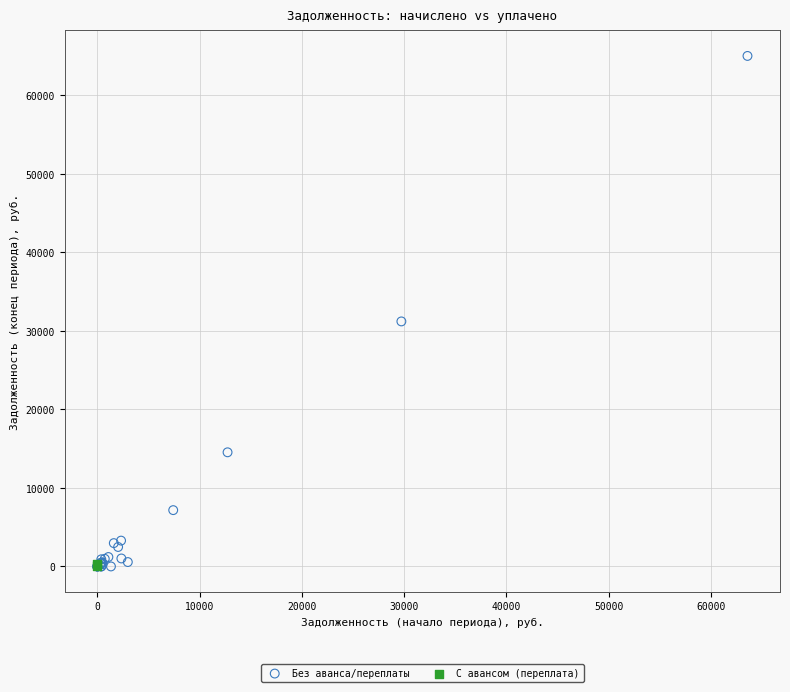

What are all the series names shown in the legend?

Без аванса/переплаты, С авансом (переплата)